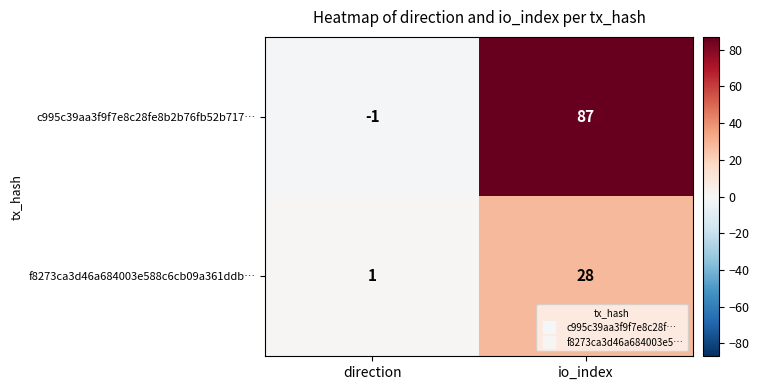

At which category is the sum across all series the highest?

io_index